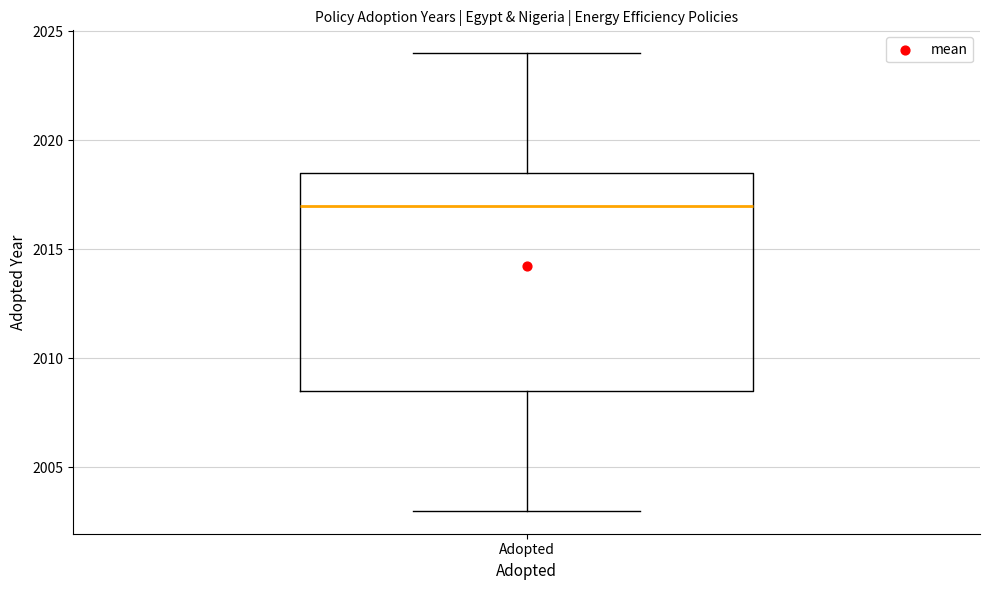

Transcribe this box plot: give where the median line is, the range the box spans, and where the two whiskers end, as read against the y-axis. The values are not printed on the chart, so give them approximately, as read against the axis.

median 2017.0, box 2008.5 to 2018.5, whiskers 2003.0 to 2024.0